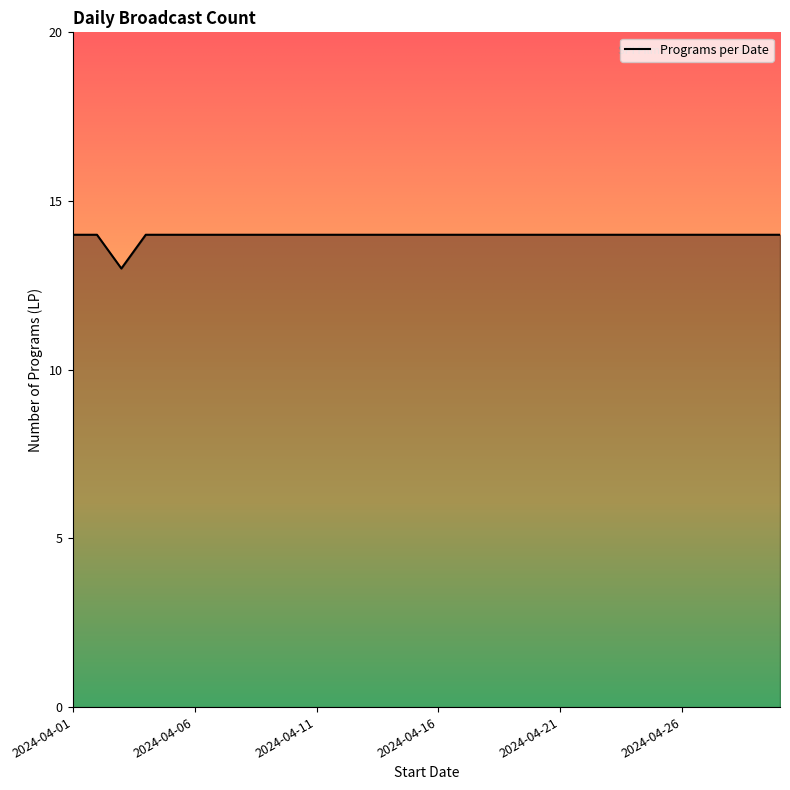

What is the maximum value shown in the chart?

14